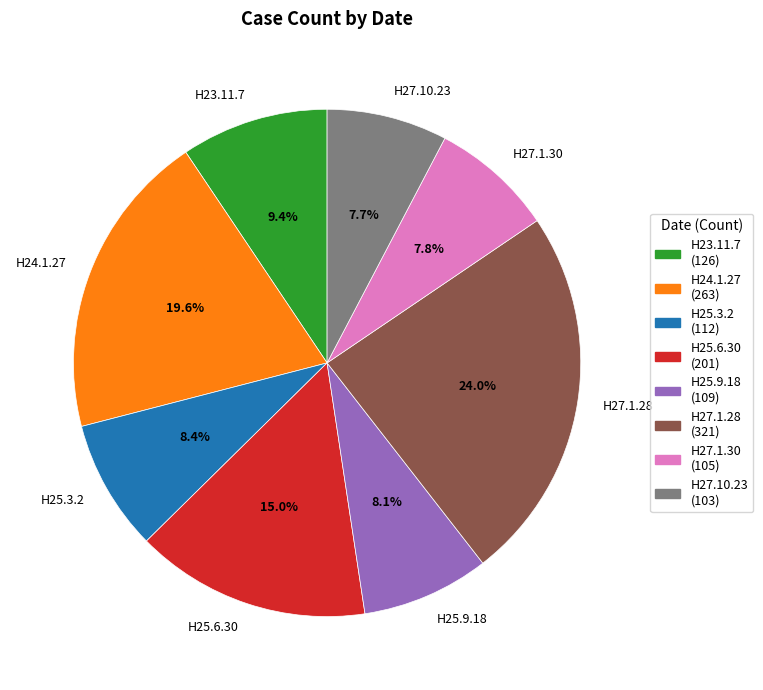

To the nearest percent, what is the difference between the largest and smallest slice percentages?

16%